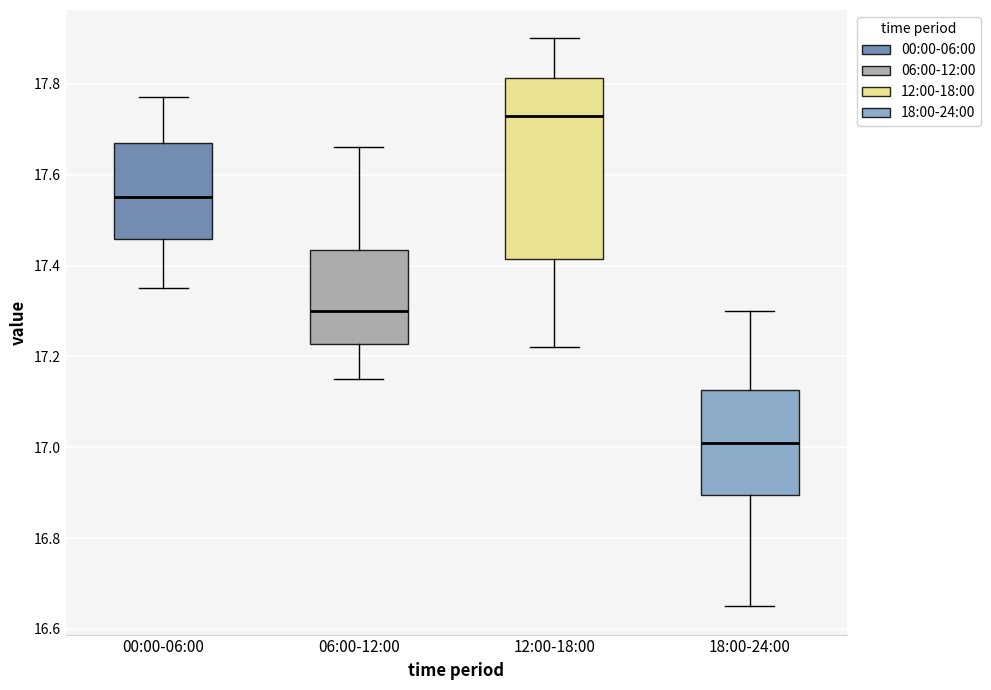

Which box has the lowest median line?

18:00-24:00